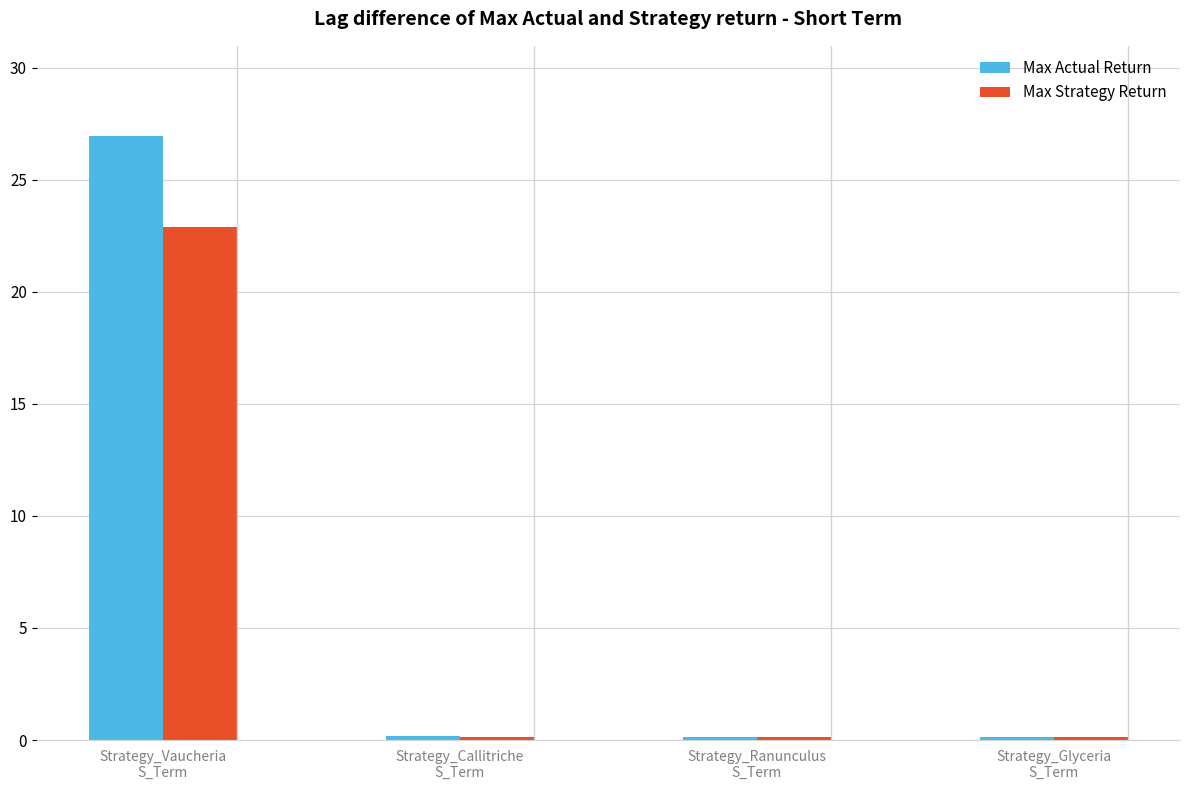

What is the highest value of the Max Actual Return series?

26.9